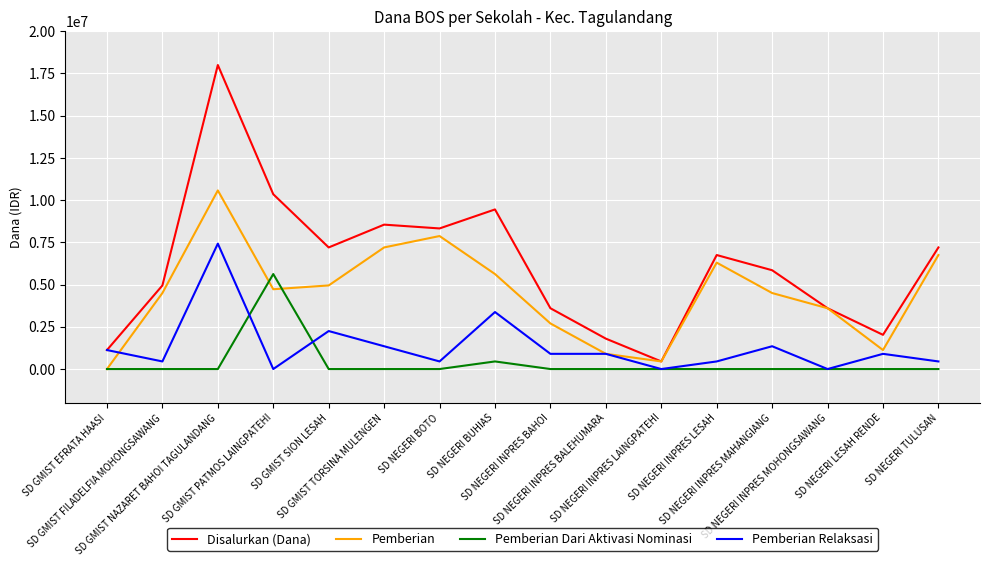

Where is the first local maximum for Disalurkan (Dana)?

SD GMIST NAZARET BAHOI TAGULANDANG